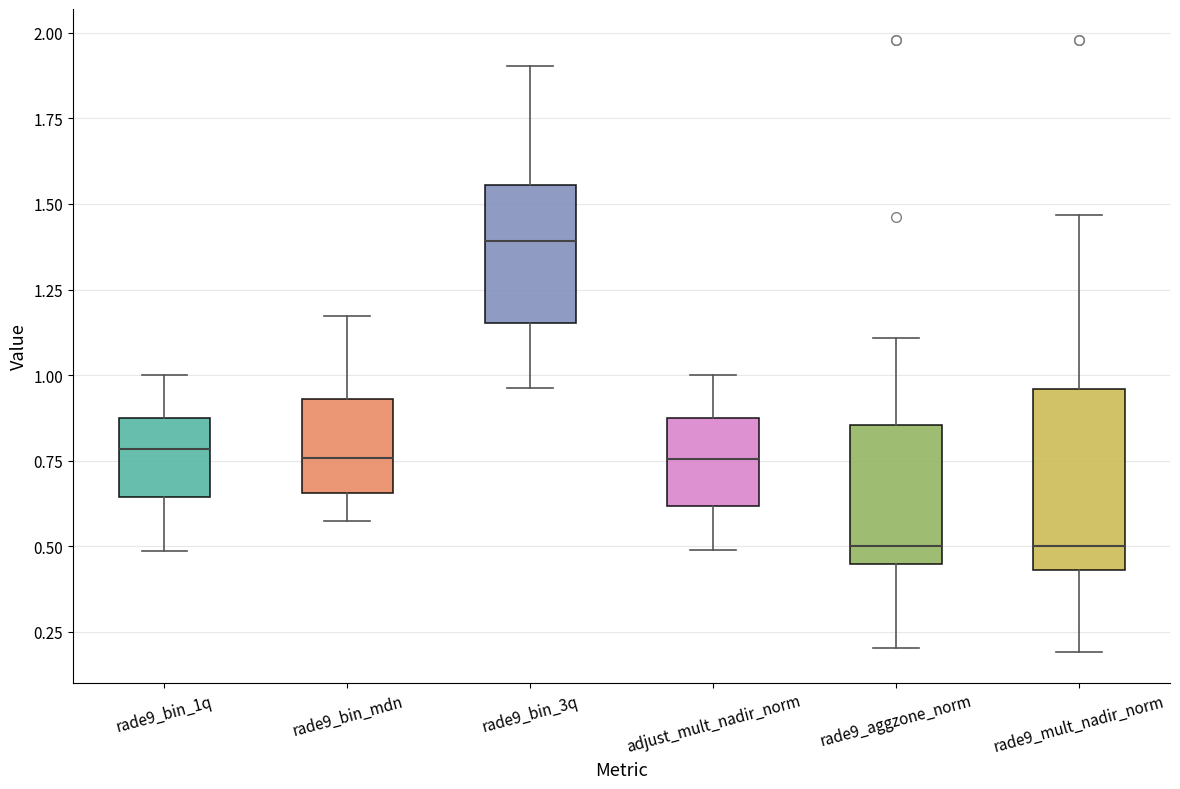

Which box's median line is the highest?

rade9_bin_3q